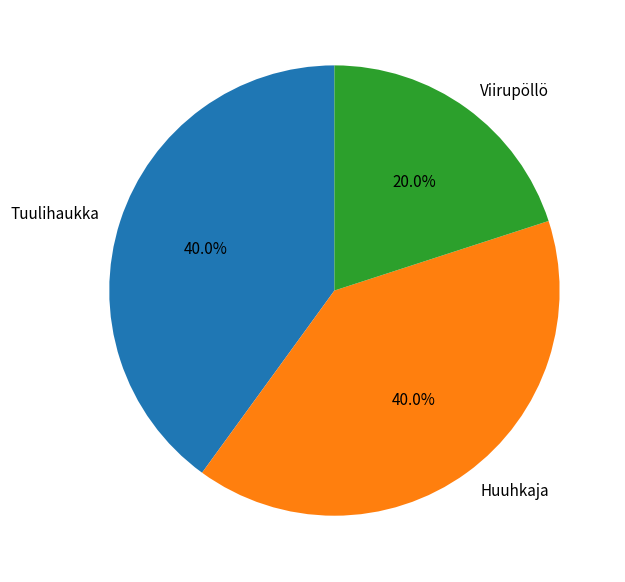

What is the total percentage of Huuhkaja and Tuulihaukka?

80.0%